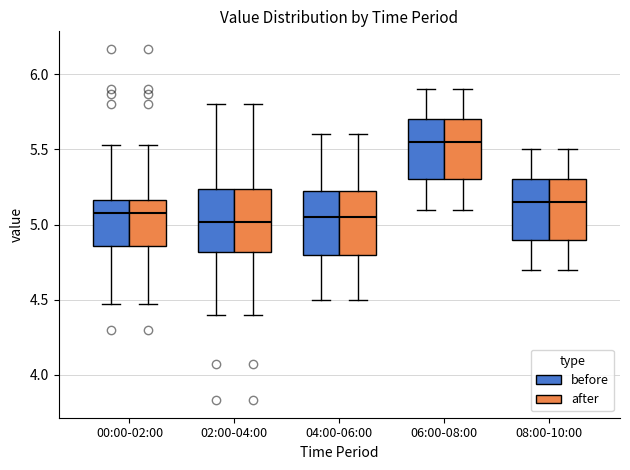

Where is the upper edge of the box for 02:00-04:00 (after) on the y-axis? The values are not printed on the chart, so give them approximately, as read against the axis.

5.25